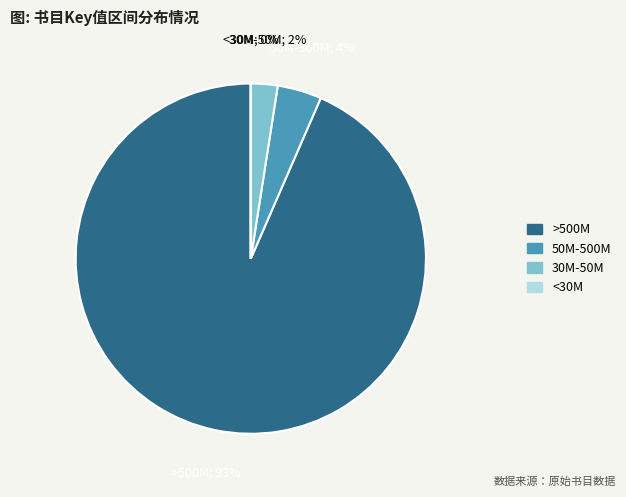

Does any single category account for the majority?

Yes